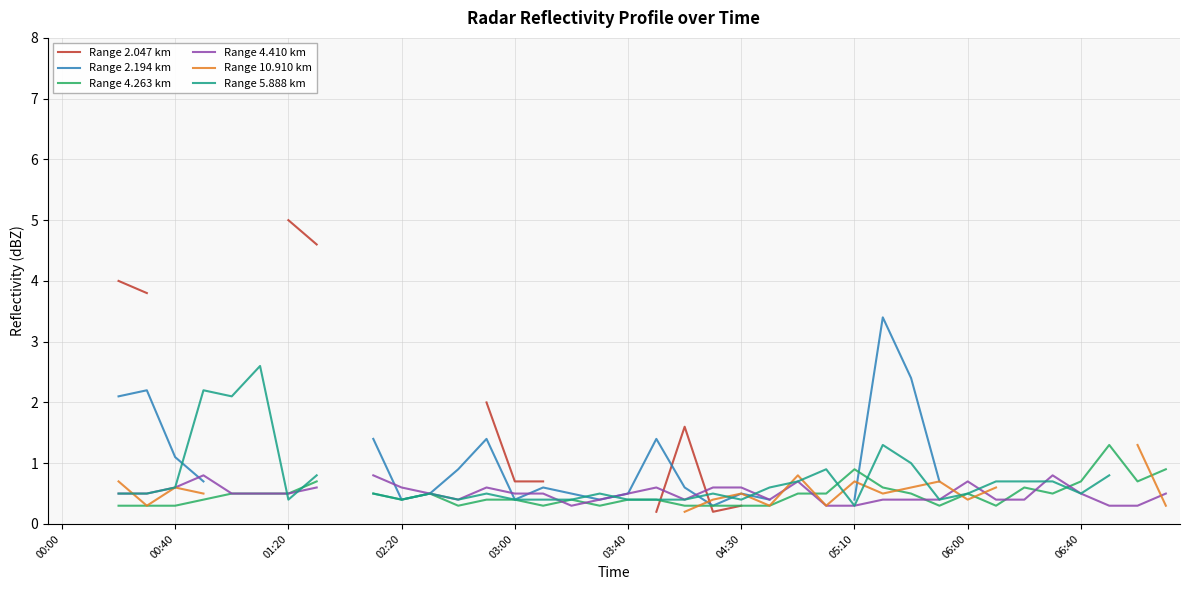

What is the value of the Range 2.047 km point at the 24th from the left?

0.2